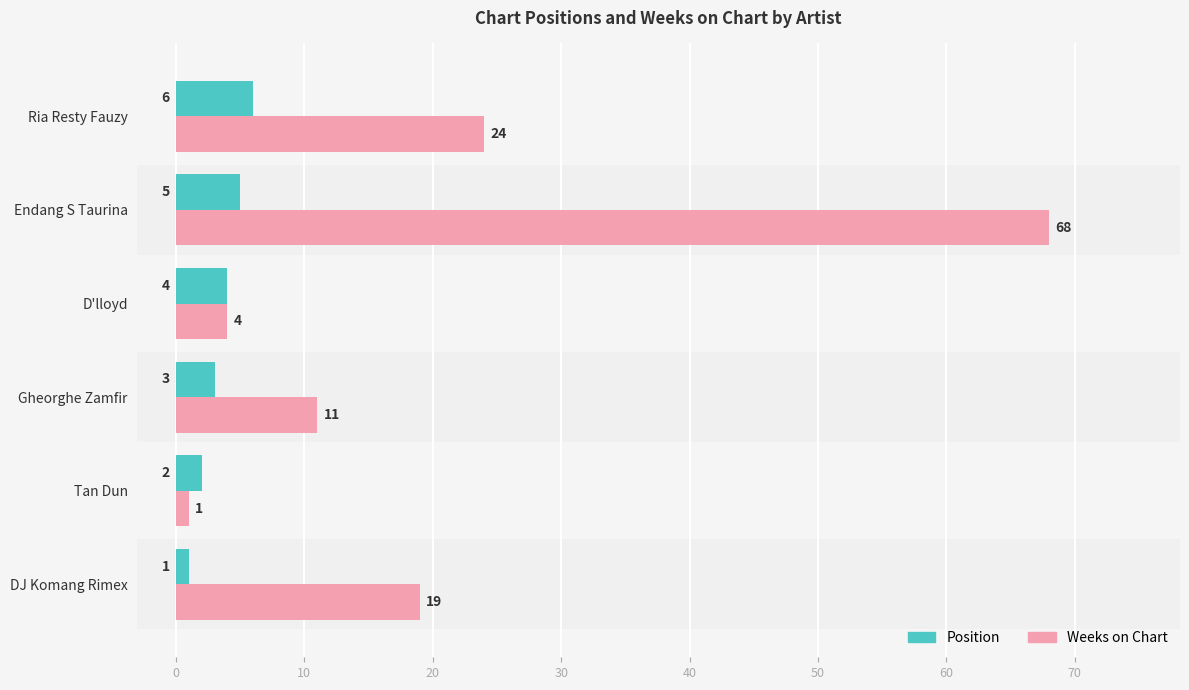

What is the difference between the second highest and second lowest values in the Weeks on Chart series?

20